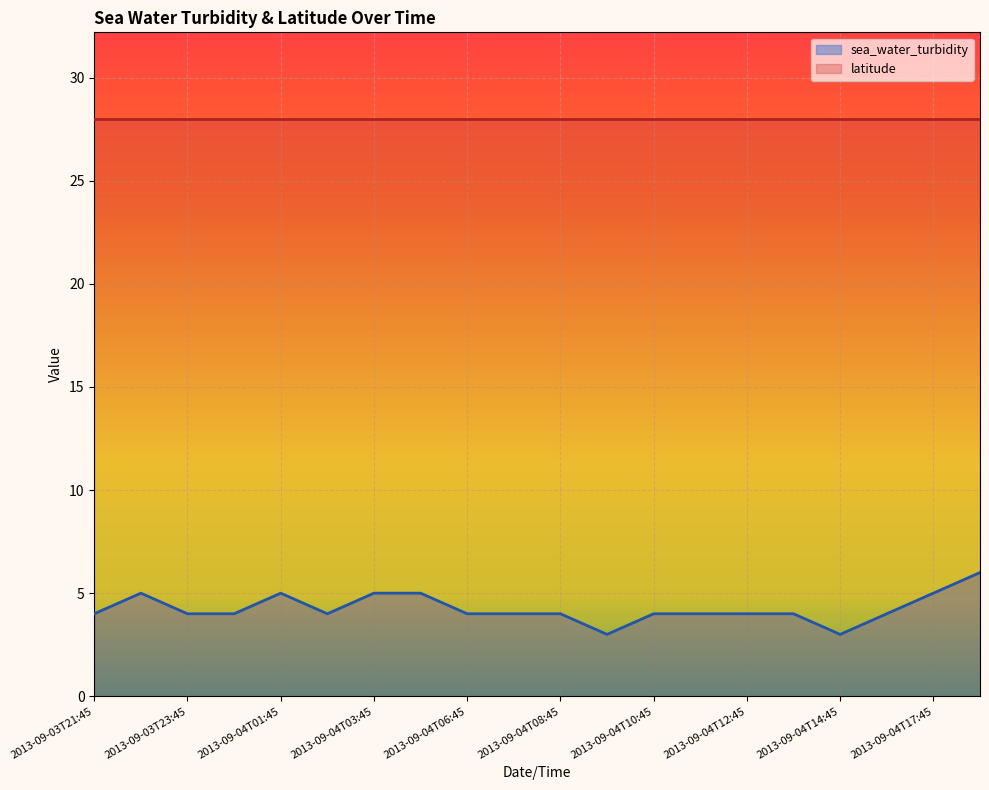

Which series has the largest total across all categories?

latitude